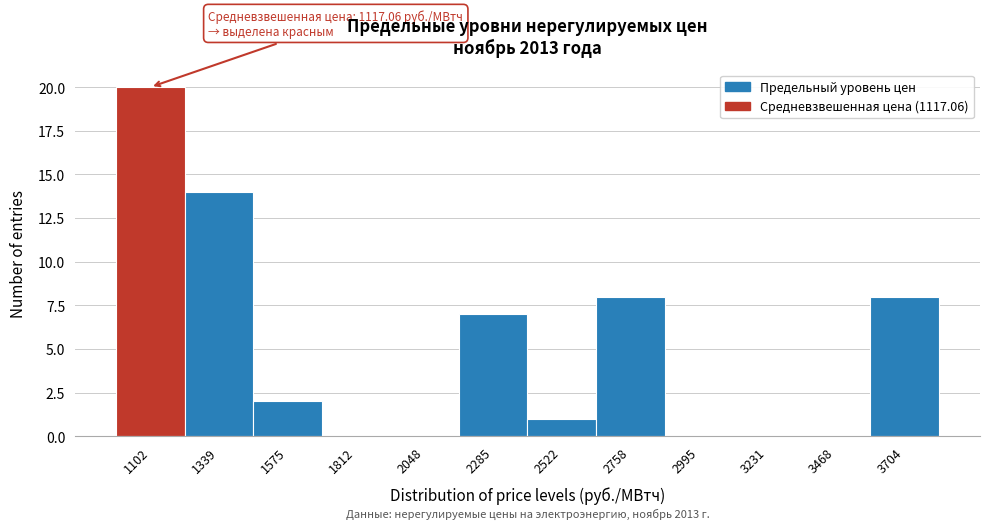

Reading left to right, what are all the values shown in this chart?

1102=20	1339=14	1575=2	1812=0	2048=0	2285=7	2522=1	2758=8	2995=0	3231=0	3468=0	3704=8